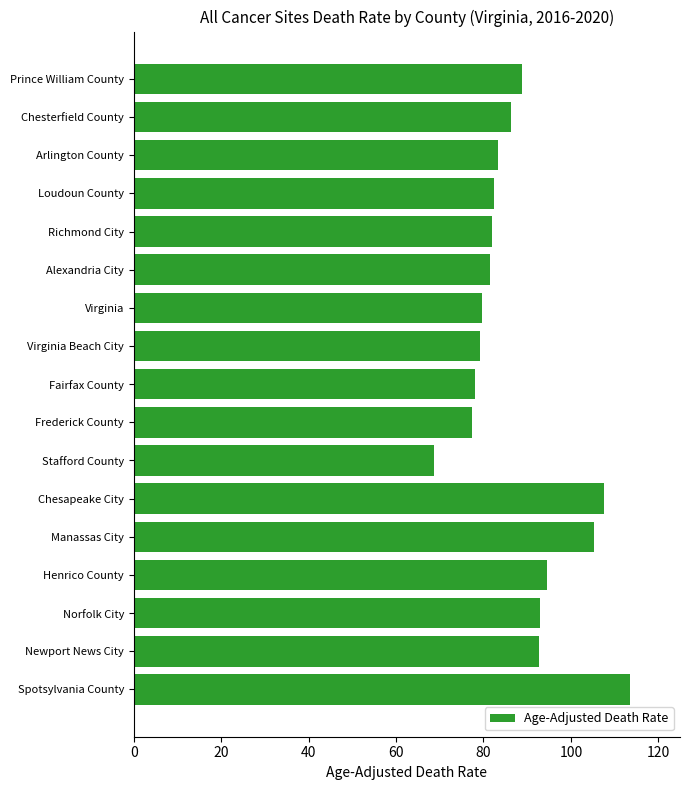

At which category does the chart reach its minimum across all series?

Stafford County